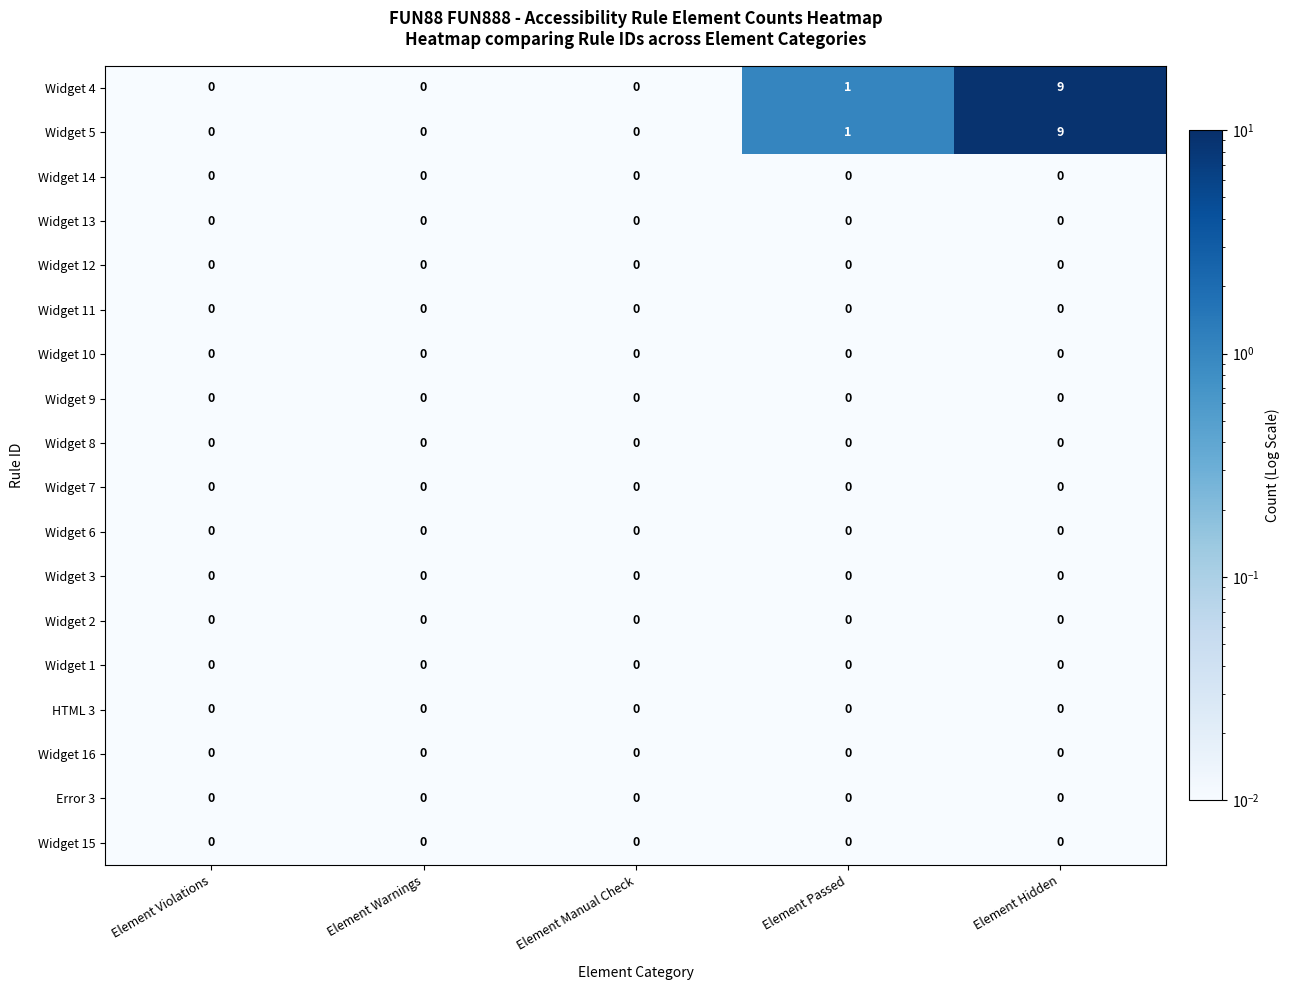

At how many categories does at least one series exceed 6?

1